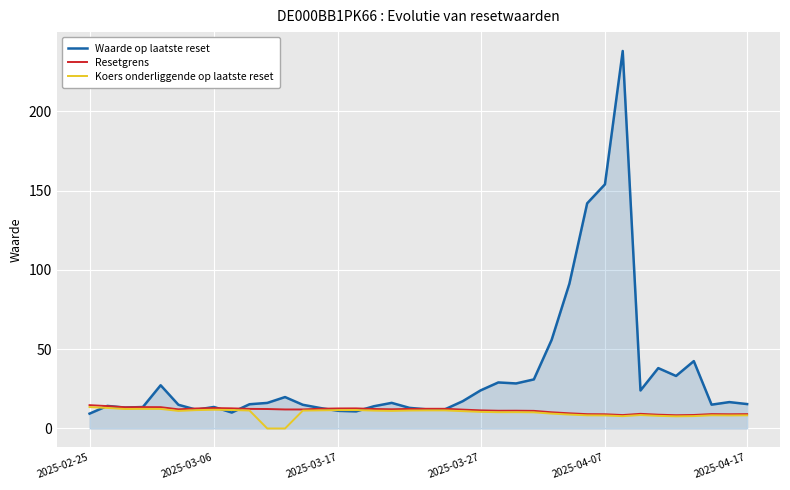

What is the lowest value of the Resetgrens series?

8.4